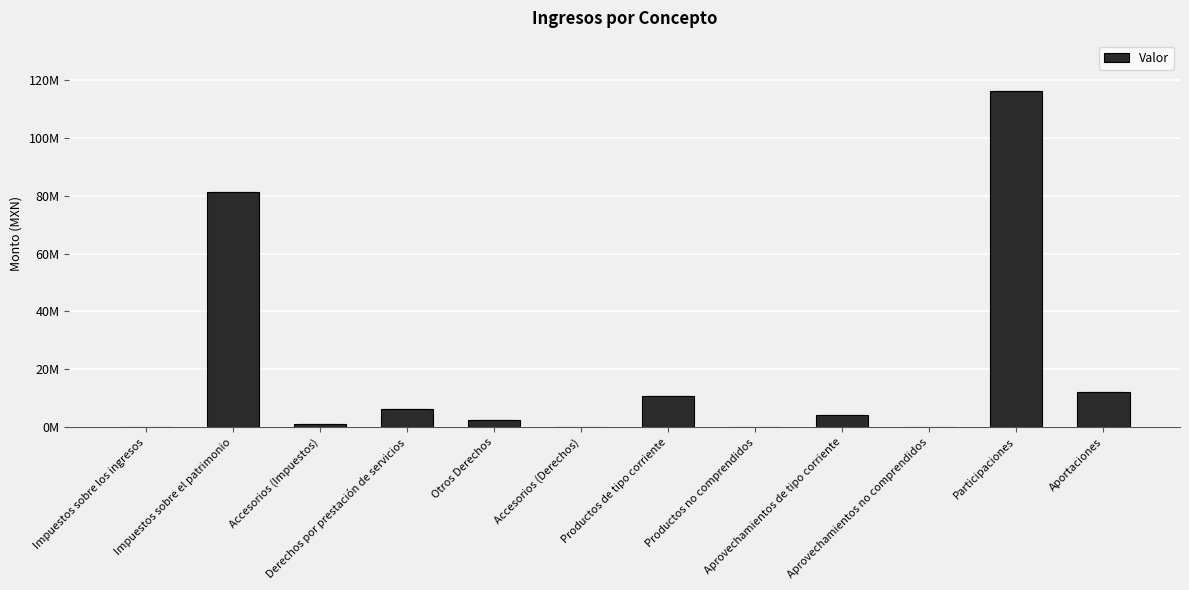

What is the difference between the maximum and minimum values?

116113727.0